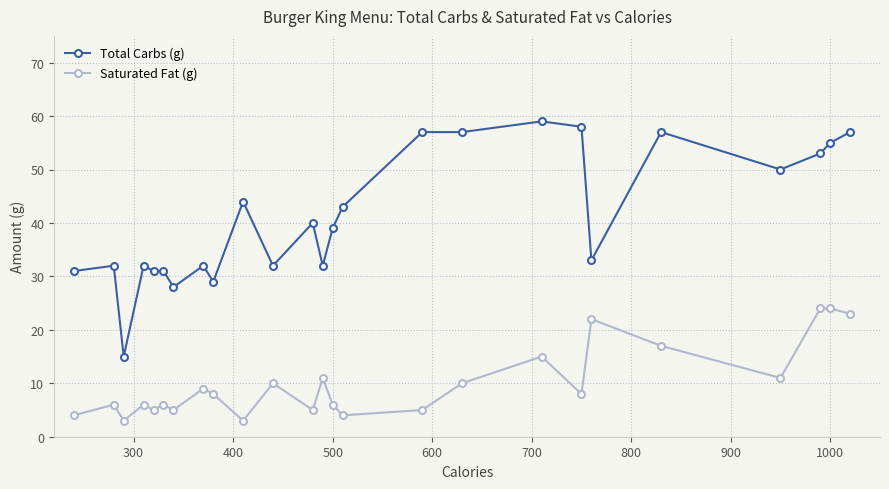

True or false: Total Carbs (g) and Saturated Fat (g) intersect in this chart.

False